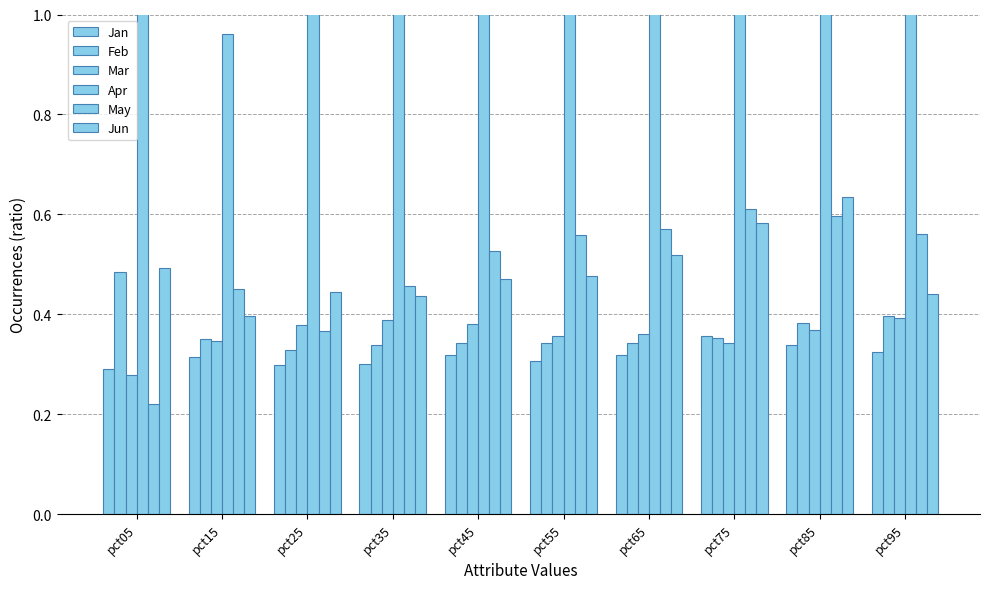

Reading left to right, extract all data points from this chart.

Jan: pct05=0.3	pct15=0.3	pct25=0.3	pct35=0.3	pct45=0.3	pct55=0.3	pct65=0.3	pct75=0.4	pct85=0.3	pct95=0.3
Feb: pct05=0.5	pct15=0.4	pct25=0.3	pct35=0.3	pct45=0.3	pct55=0.3	pct65=0.3	pct75=0.4	pct85=0.4	pct95=0.4
Mar: pct05=0.3	pct15=0.3	pct25=0.4	pct35=0.4	pct45=0.4	pct55=0.4	pct65=0.4	pct75=0.3	pct85=0.4	pct95=0.4
Apr: pct05=1.0	pct15=1.0	pct25=1.0	pct35=1.1	pct45=1.0	pct55=1.0	pct65=1.0	pct75=1.1	pct85=1.1	pct95=1.1
May: pct05=0.2	pct15=0.5	pct25=0.4	pct35=0.5	pct45=0.5	pct55=0.6	pct65=0.6	pct75=0.6	pct85=0.6	pct95=0.6
Jun: pct05=0.5	pct15=0.4	pct25=0.4	pct35=0.4	pct45=0.5	pct55=0.5	pct65=0.5	pct75=0.6	pct85=0.6	pct95=0.4